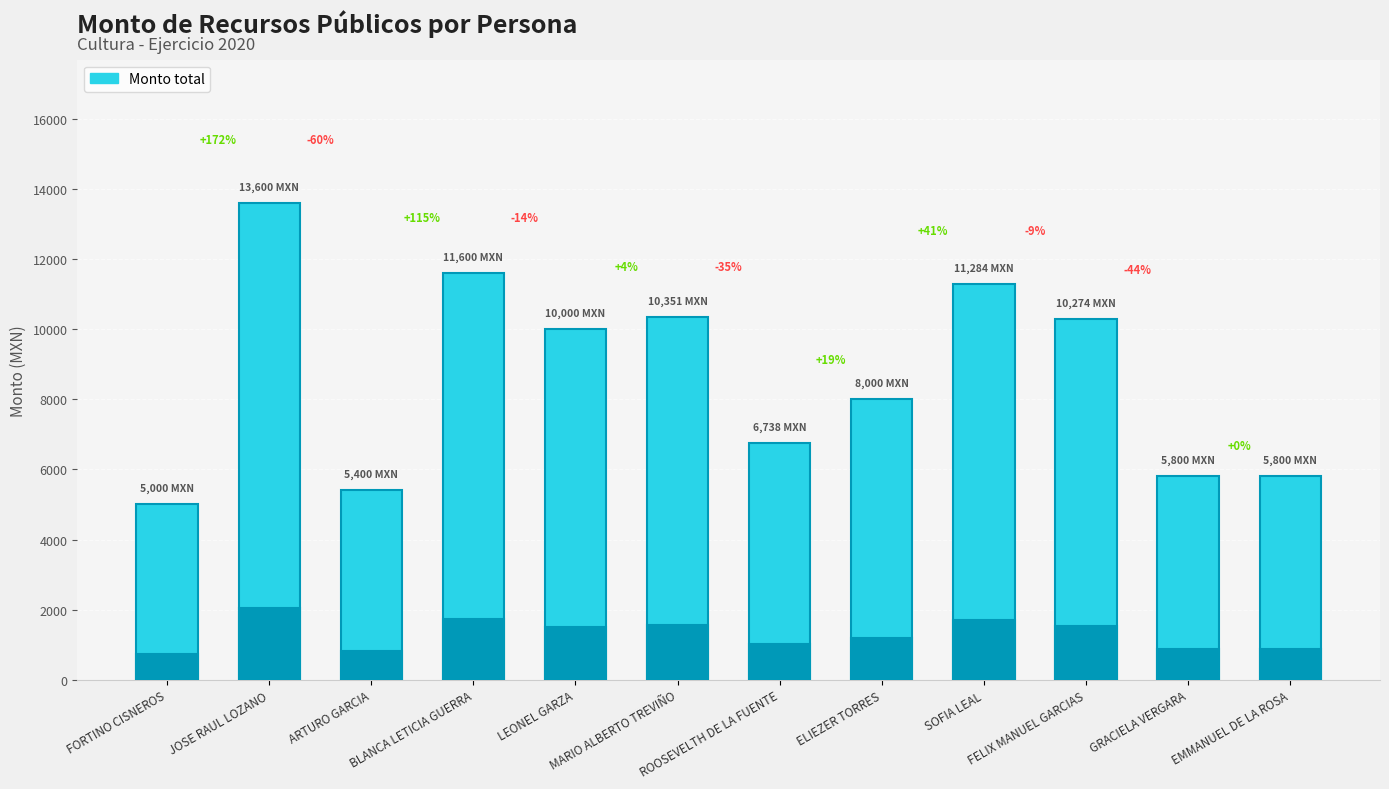

What is the difference between the second highest and minimum values?

6600.0